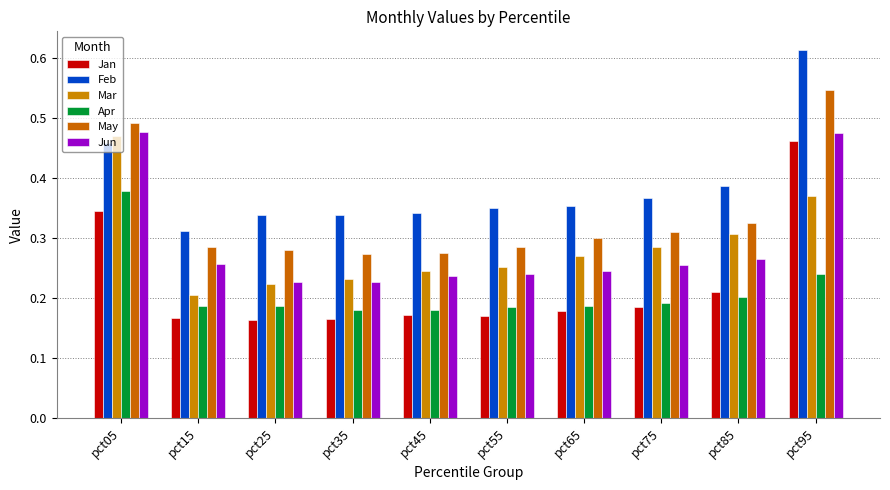

What are all the series names shown in the legend?

Jan, Feb, Mar, Apr, May, Jun